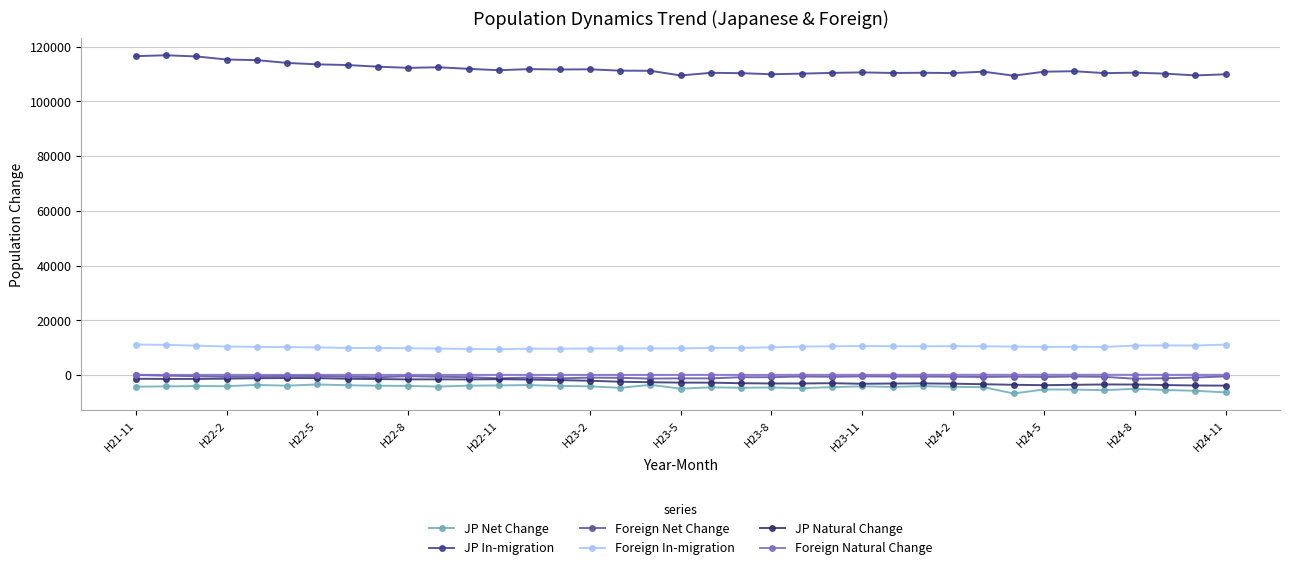

Reading left to right, extract all data points from this chart.

JP Net Change: -4233	-4132	-4010	-4056	-3591	-3875	-3422	-3715	-3887	-3962	-4190	-3855	-3786	-3648	-3950	-4103	-4657	-3562	-4951	-4476	-4630	-4529	-4790	-4396	-4117	-4312	-4052	-4285	-4402	-6724	-5253	-5307	-5512	-5013	-5443	-5740	-6305
JP In-migration: 116514	116826	116406	115278	115054	114032	113512	113257	112665	112233	112450	111863	111378	111771	111632	111695	111213	111157	109452	110416	110291	109896	110122	110396	110573	110362	110442	110321	110842	109373	110820	111007	110307	110476	110123	109474	109871
Foreign Net Change: 40	-204	-412	-618	-498	-304	-360	-586	-798	-403	-624	-757	-1181	-902	-1182	-937	-1000	-1282	-1199	-1207	-772	-773	-515	-620	-474	-516	-549	-590	-690	-568	-706	-511	-646	-1328	-1147	-890	-486
Foreign In-migration: 11166	11041	10751	10436	10294	10215	10110	9912	9904	9825	9669	9546	9439	9655	9622	9701	9713	9756	9757	9909	9944	10129	10410	10530	10615	10537	10538	10561	10524	10413	10271	10344	10279	10795	10824	10787	11150
JP Natural Change: -1341	-1406	-1406	-1301	-1148	-1077	-1107	-1350	-1461	-1562	-1561	-1592	-1494	-1632	-1828	-2068	-2426	-2611	-2747	-2765	-2965	-3057	-3061	-2959	-3175	-3077	-3047	-3140	-3334	-3548	-3693	-3553	-3428	-3450	-3642	-3798	-3855
Foreign Natural Change: 84	82	81	84	78	71	82	77	73	78	74	77	80	76	76	72	78	81	78	91	79	82	104	108	99	93	106	114	119	111	118	116	115	107	91	89	96